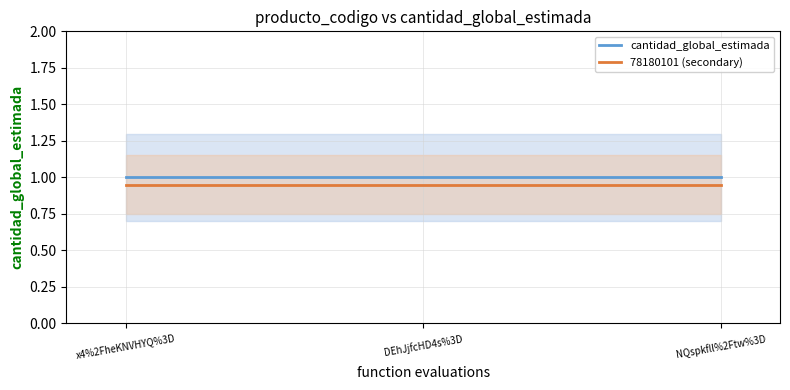

True or false: cantidad_global_estimada has a value of 1.7 at DEhJjfcHD4s%3D.

False